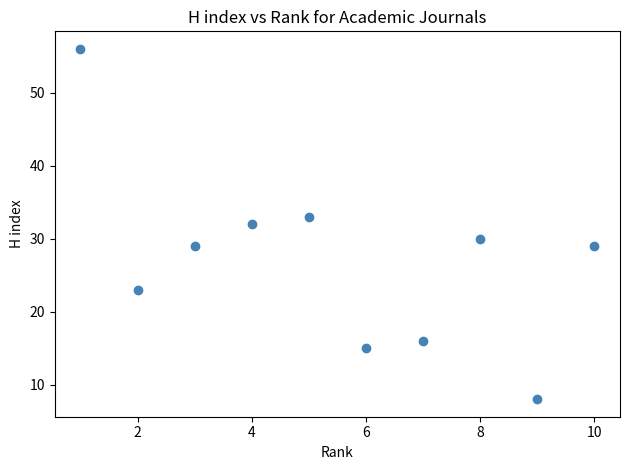

What is the average X value?

6